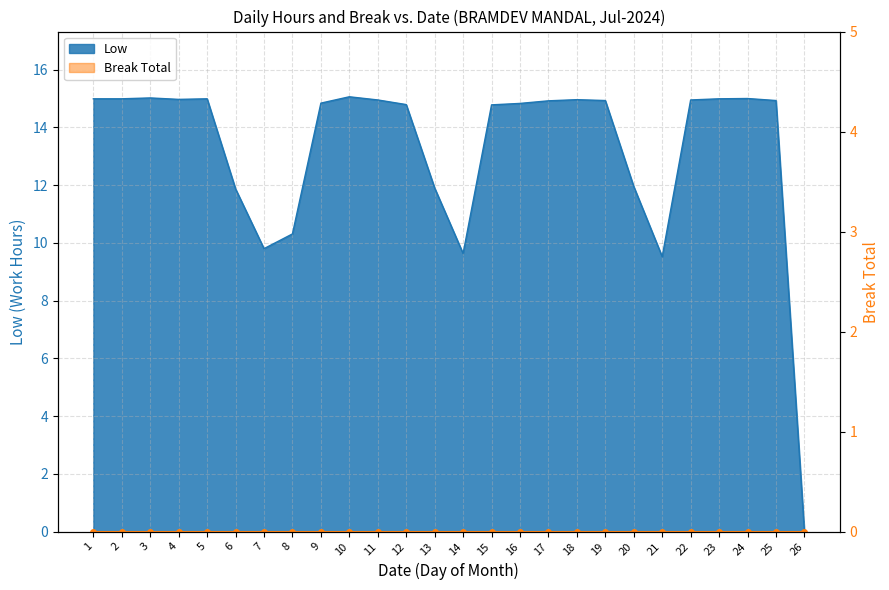

The value at 9 is 14.8. True or false?

True